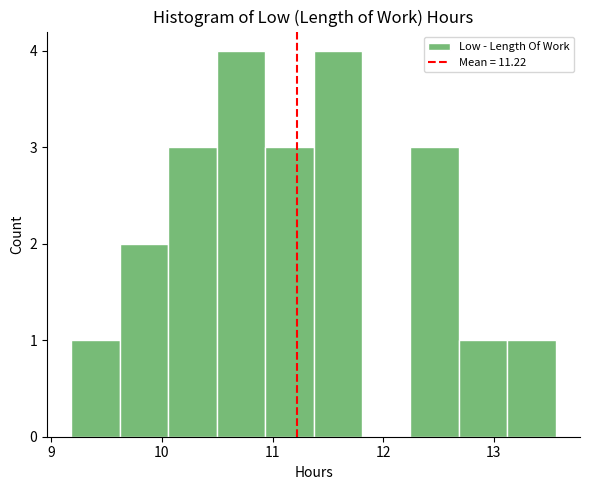

Reading left to right, transcribe this chart: for each bar, give the range it covers on the x-axis and its height. Neither the bar edges nor the heights are printed on the chart, so give them approximately, as read against the axes.

9.2 to 9.6: 1
9.6 to 10.1: 2
10.1 to 10.5: 3
10.5 to 10.9: 4
10.9 to 11.4: 3
11.4 to 11.8: 4
11.8 to 12.2: 0
12.2 to 12.7: 3
12.7 to 13.1: 1
13.1 to 13.6: 1